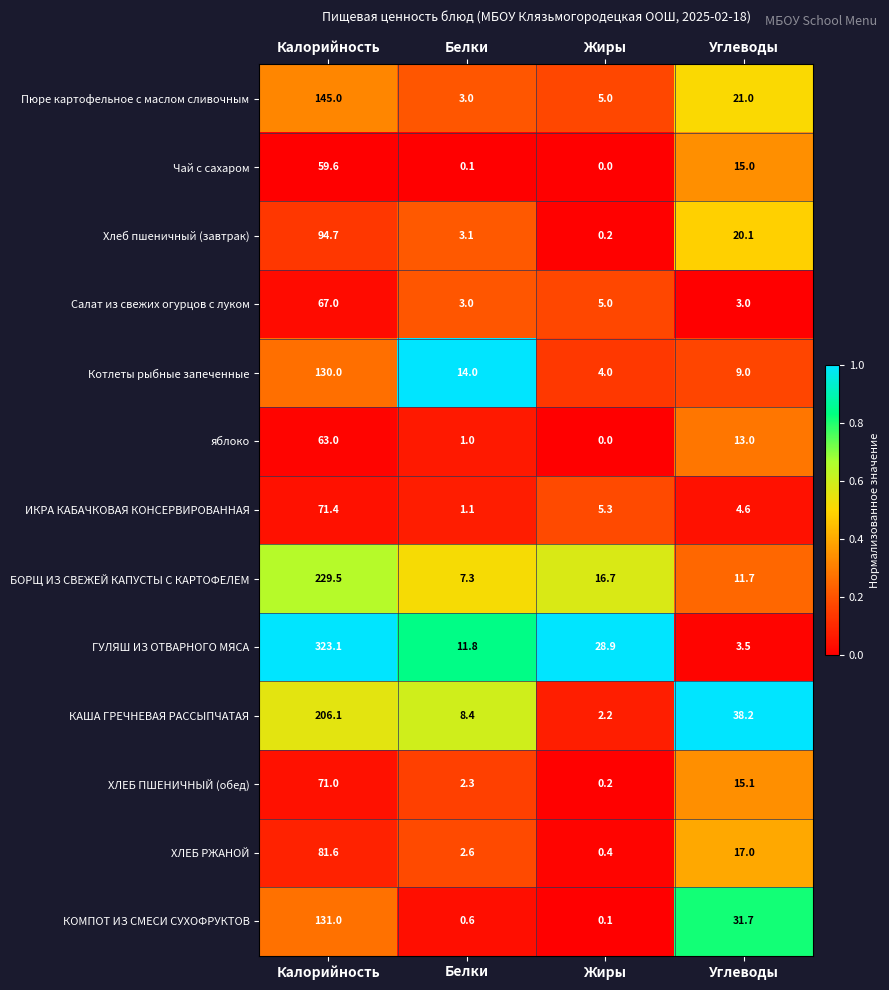

Which label corresponds to the smallest value in the chart?

Жиры